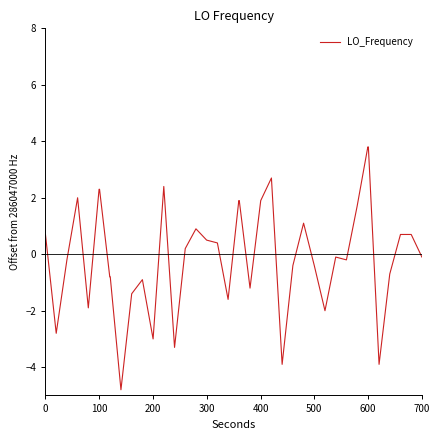

What is the difference between the maximum and minimum values?

8.6